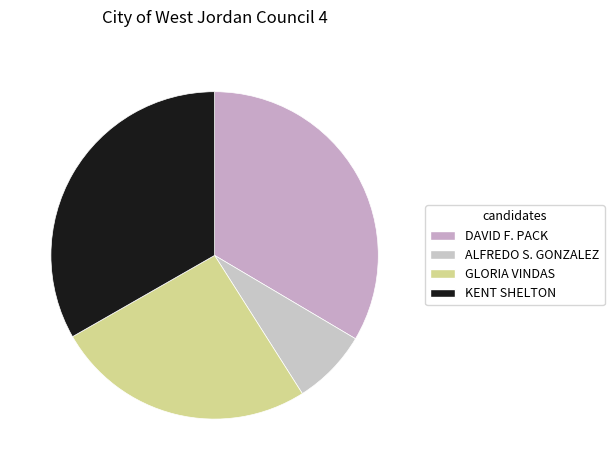

What is the ratio of the value at ALFREDO S. GONZALEZ to the value at DAVID F. PACK?

0.2